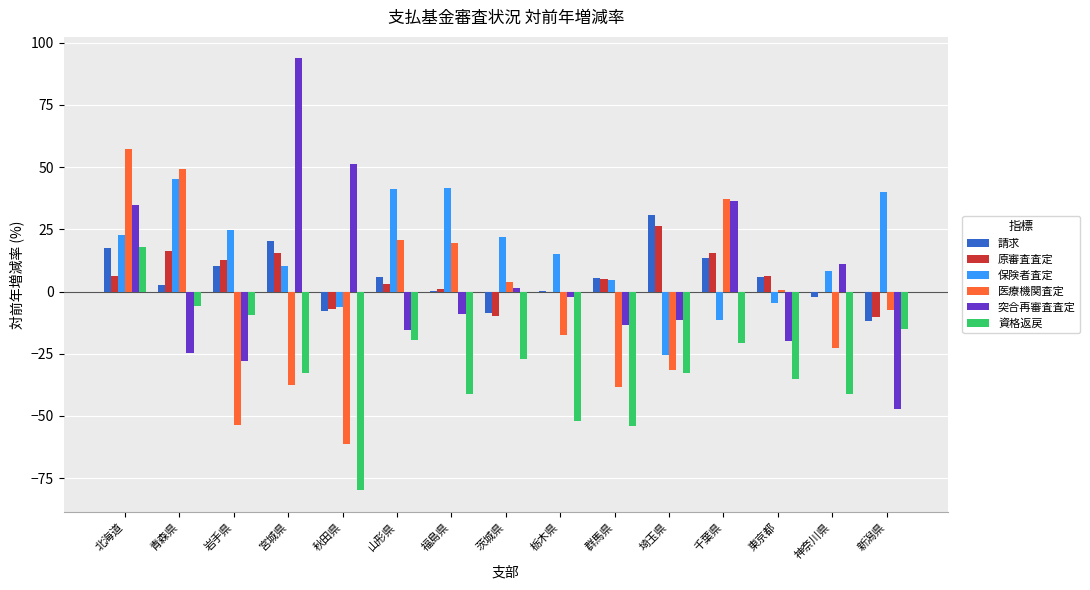

The value of 資格返戻 at 岩手県 is -2.0. True or false?

False